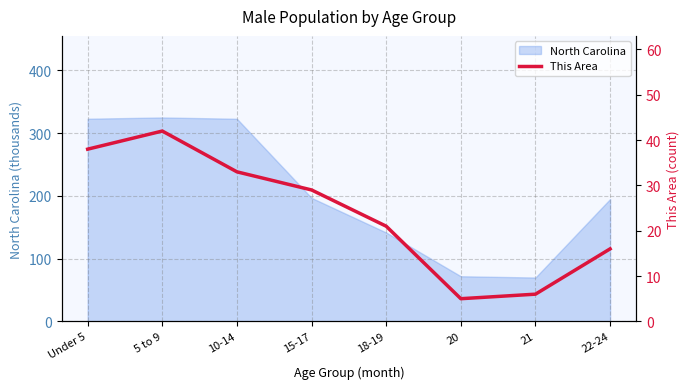

What is the greatest value displayed?

42